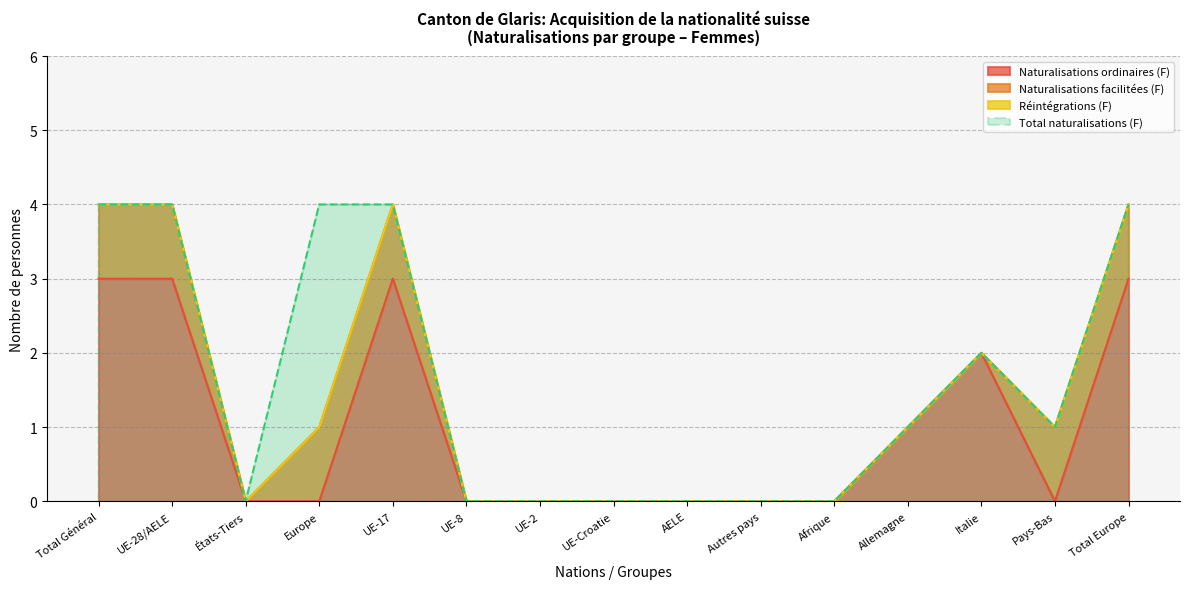

Count the Naturalisations facilitées (Femmes) values in the range 0 to 1.

15